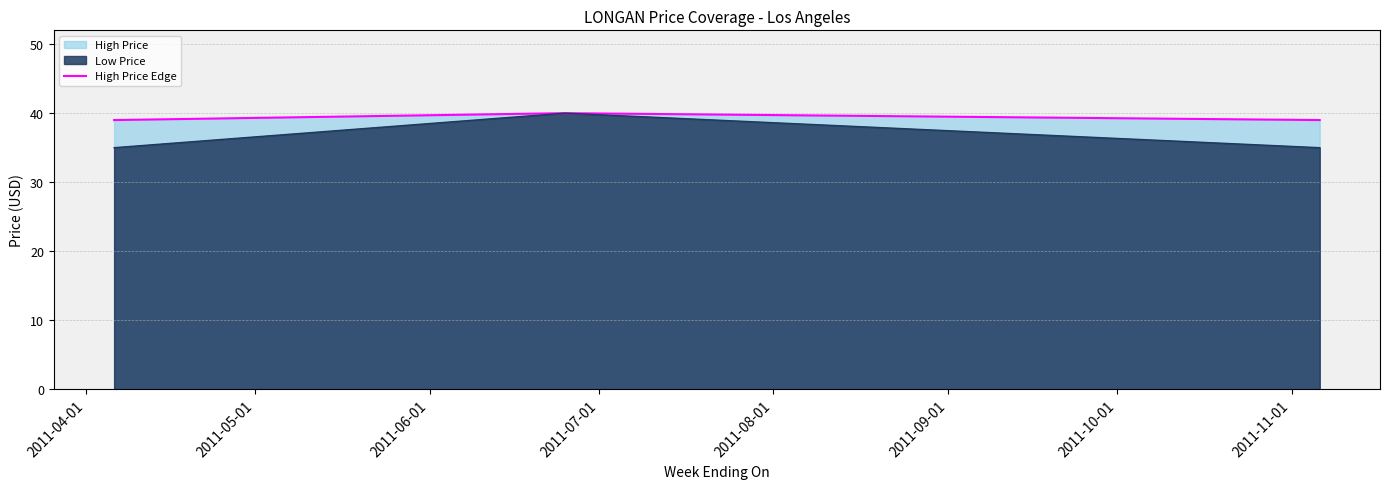

How many distinct data groups are displayed?

2